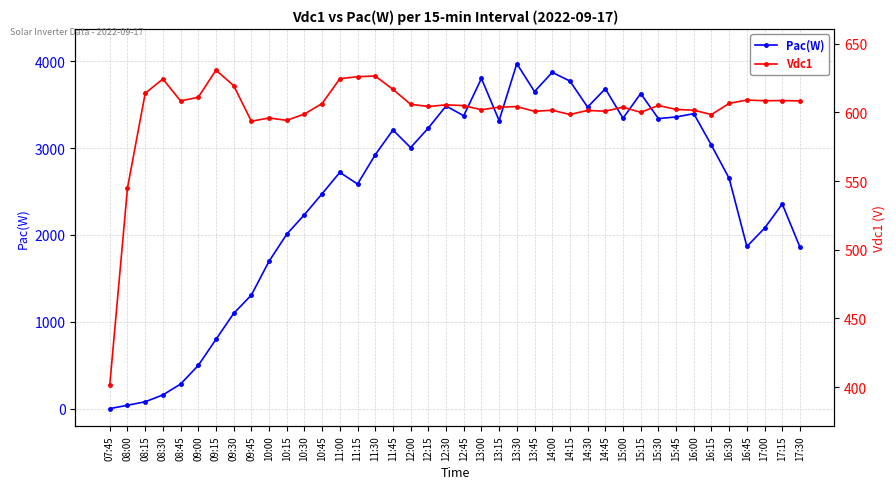

What are all the series names shown in the legend?

Pac(W), Vdc1